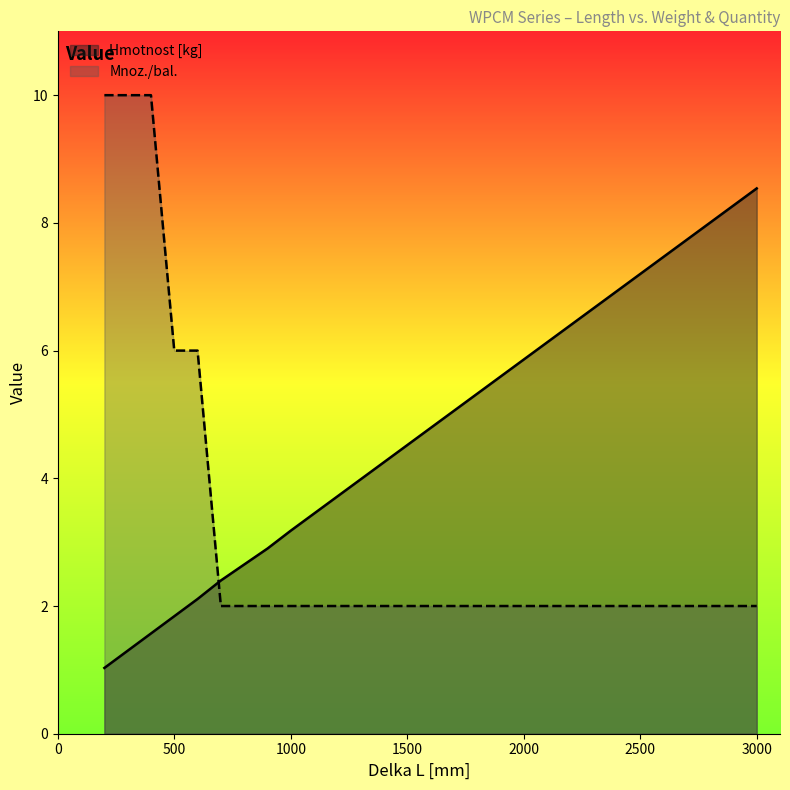

Reading right to left, what are all the values shown in this chart?

Hmotnost [kg]: 8.5	5.9	3.2	2.9	2.6	2.4	2.1	1.8	1.6	1.3	1.0
Mnoz./bal.: 2.0	2.0	2.0	2.0	2.0	2.0	6.0	6.0	10.0	10.0	10.0